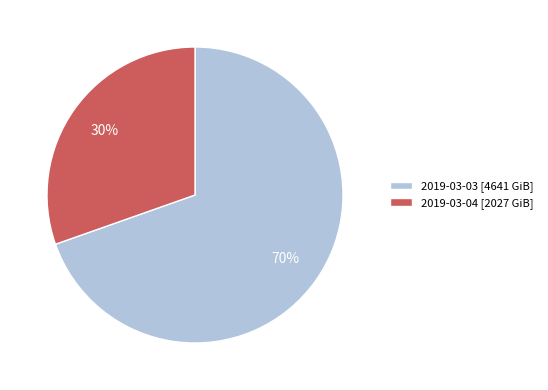

The 2019-03-04 slice represents 39% of the pie. True or false?

False